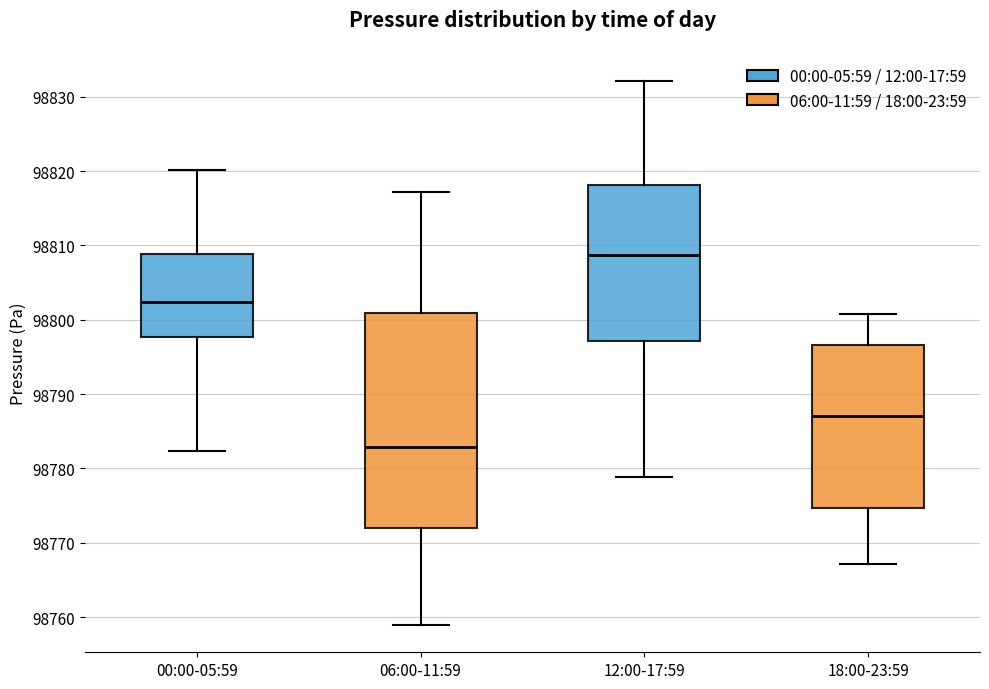

Reading left to right, transcribe this box plot: for each box, give where its median line is, the range the box spans, and where its two whiskers end, as read against the y-axis. The values are not printed on the chart, so give them approximately, as read against the axis.

00:00-05:59: median 98802, box 98798 to 98809, whiskers 98782 to 98820
06:00-11:59: median 98783, box 98772 to 98801, whiskers 98759 to 98817
12:00-17:59: median 98809, box 98797 to 98818, whiskers 98779 to 98832
18:00-23:59: median 98787, box 98775 to 98797, whiskers 98767 to 98801